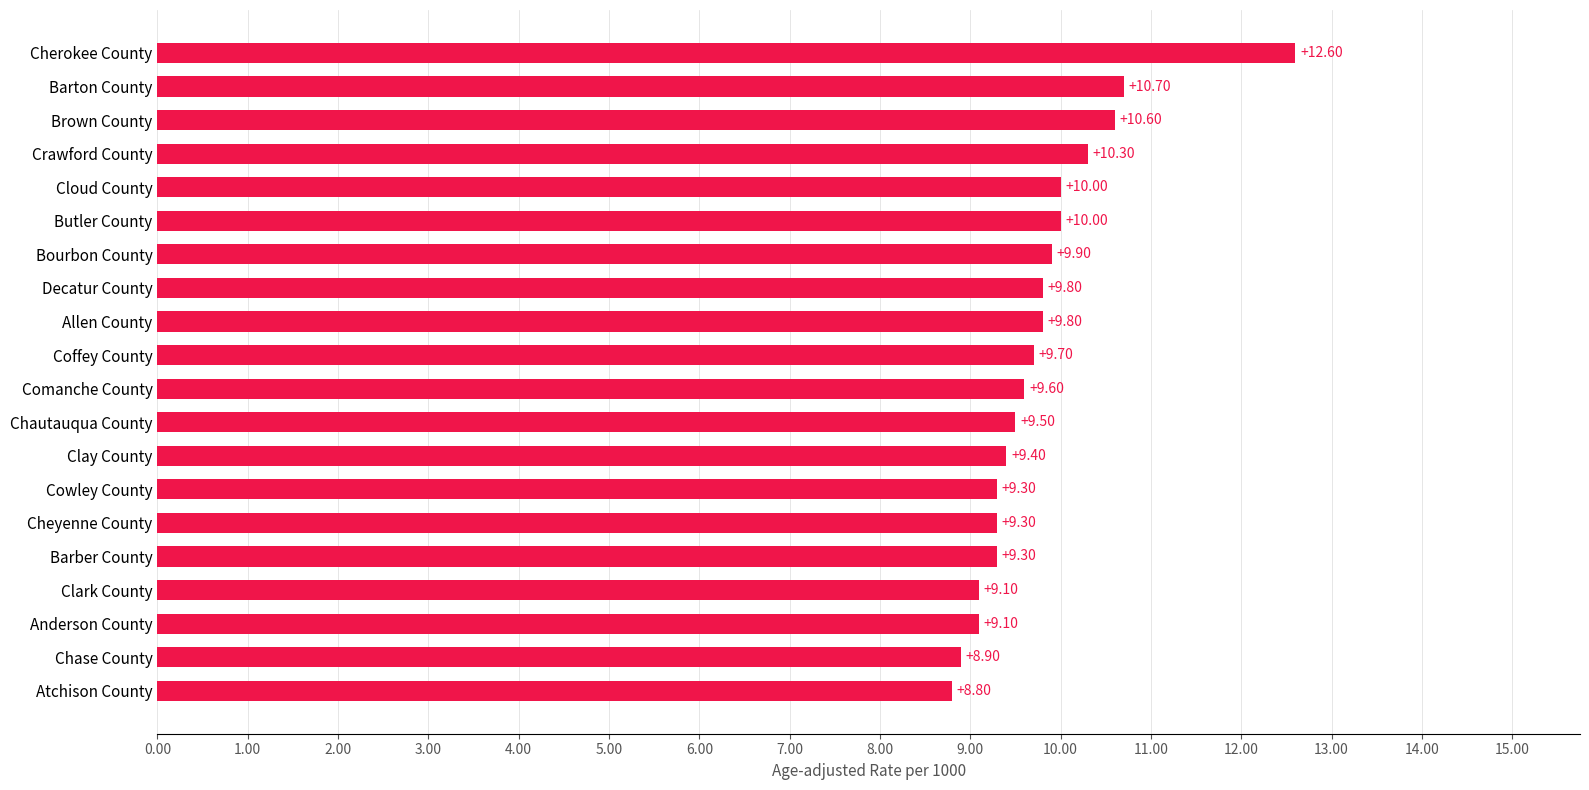

How many bars are there in total?

20